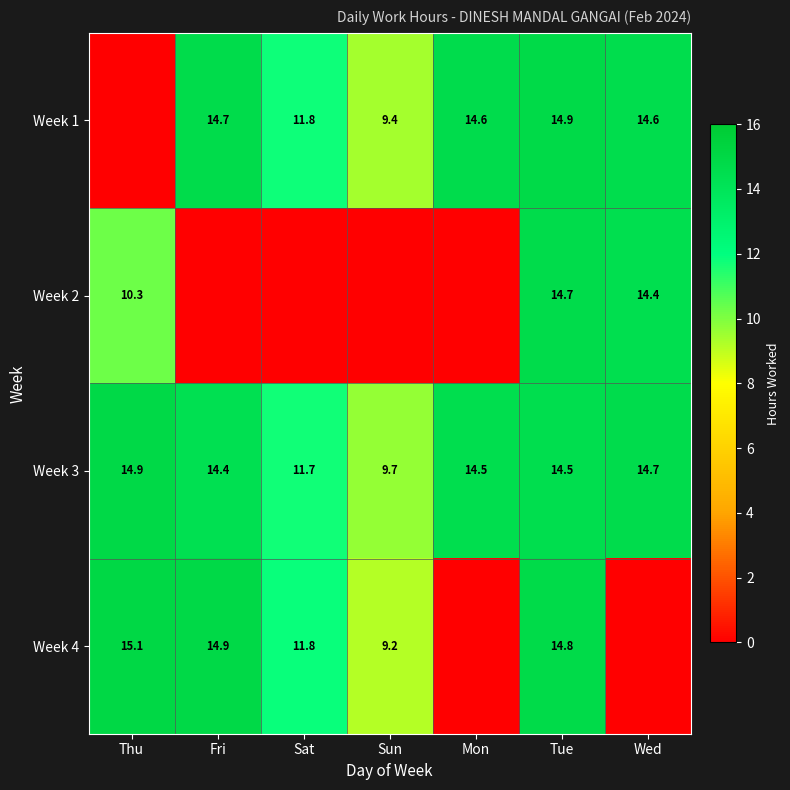

True or false: Week 3 has a value of 25.8 at Thu.

False